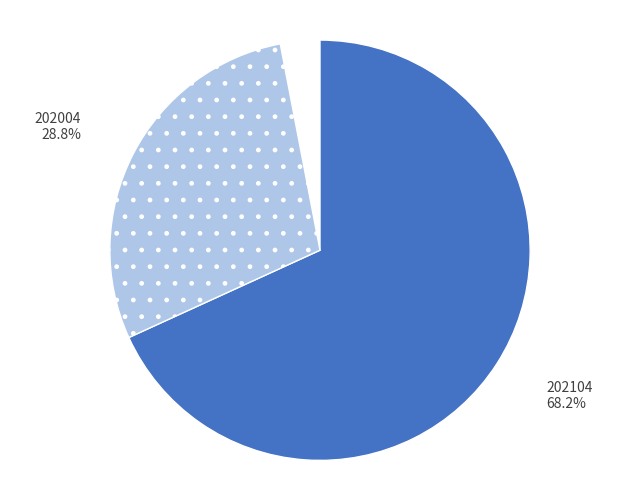

How many slices are in this pie chart?

3